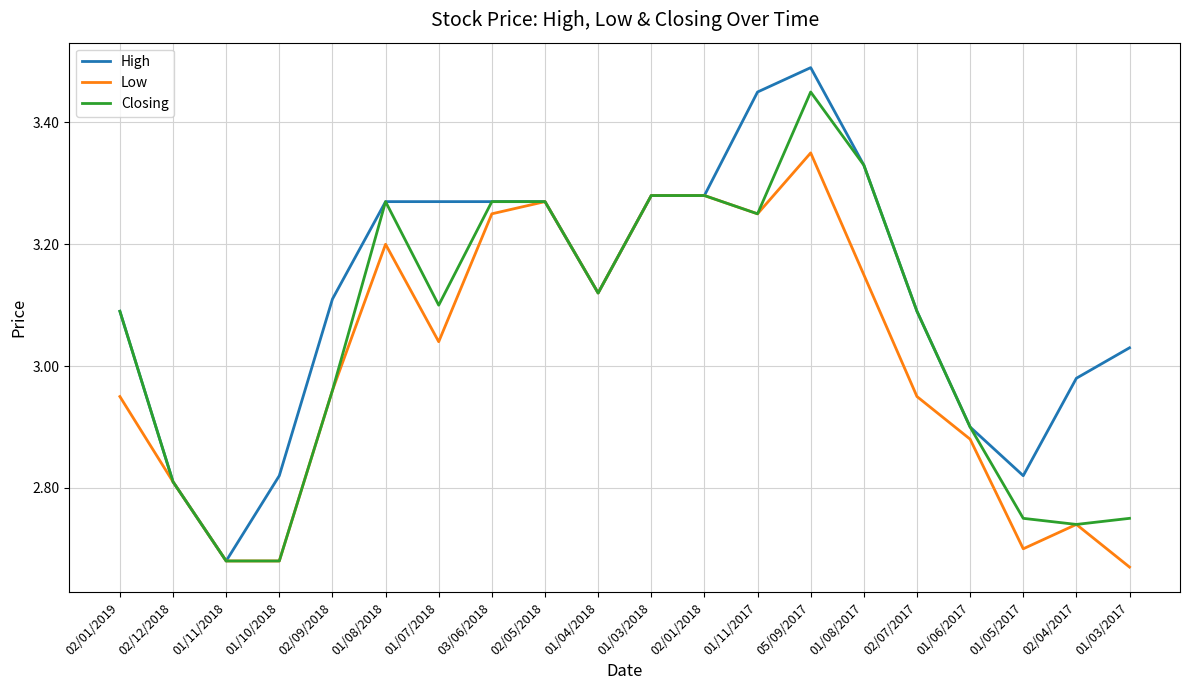

List the series in order of their peak value, lowest first.

Low, Closing, High